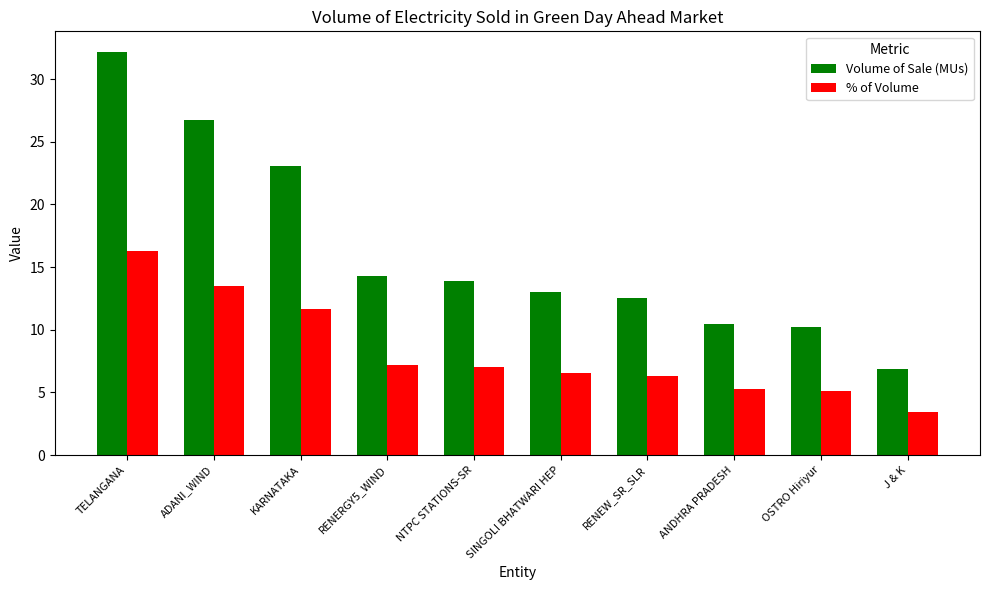

True or false: % of Volume has a value of 3.5 at OSTRO Hiriyur.

False